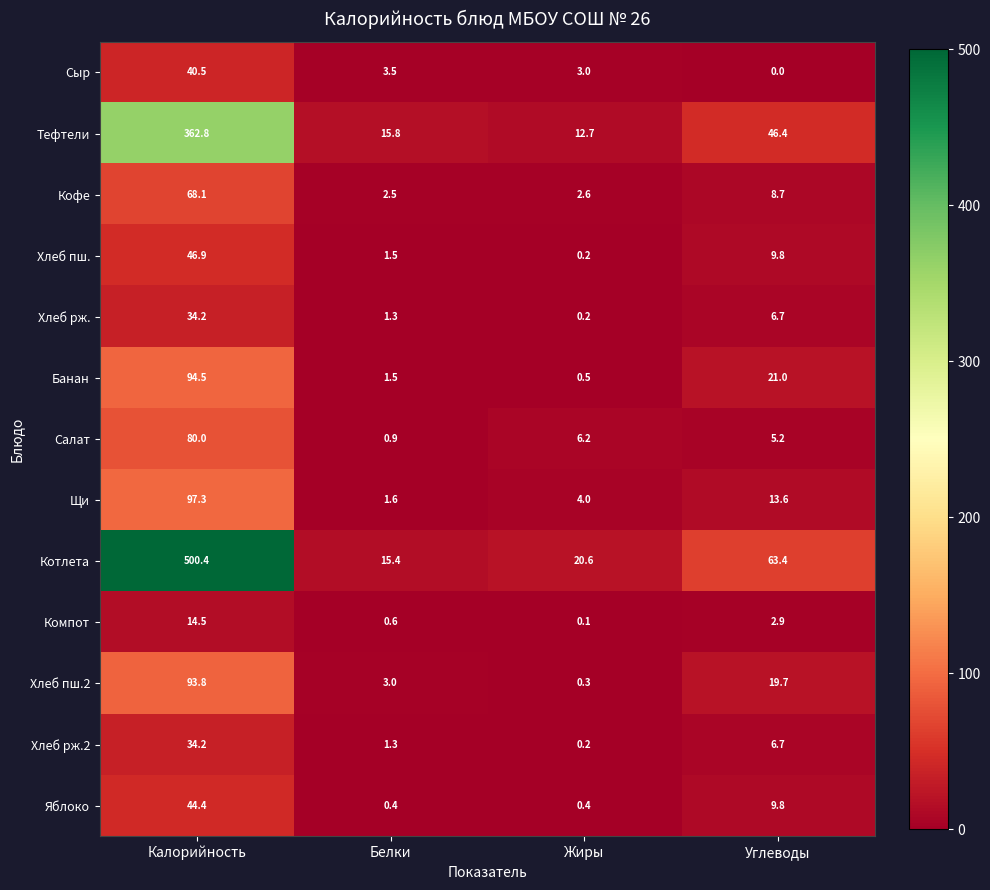

What is the sum of all Хлеб рж. values?

42.4